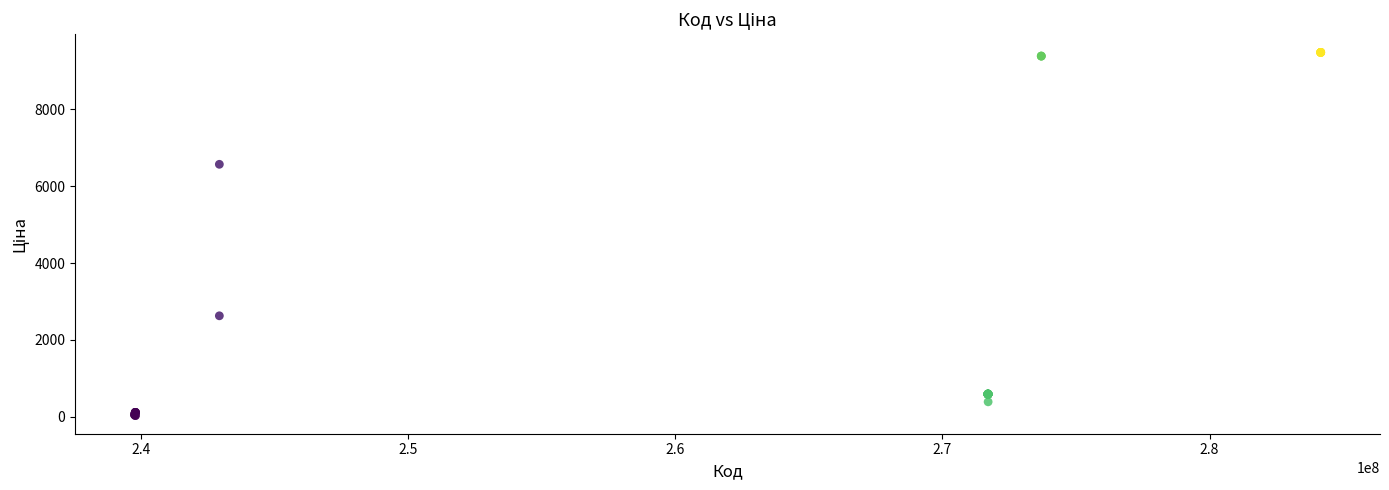

What Y value in the scatter plot is closest to 4756?

6568.8